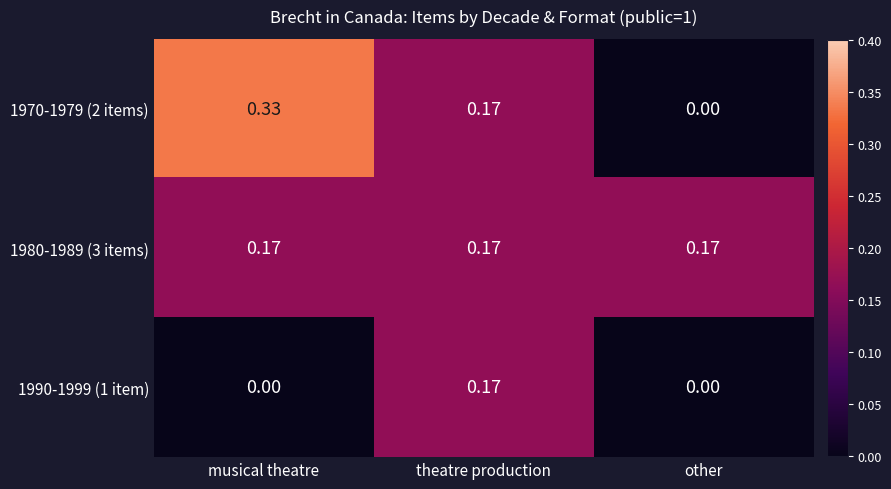

At which label is 1970-1979 (2 items) closest to 0?

other